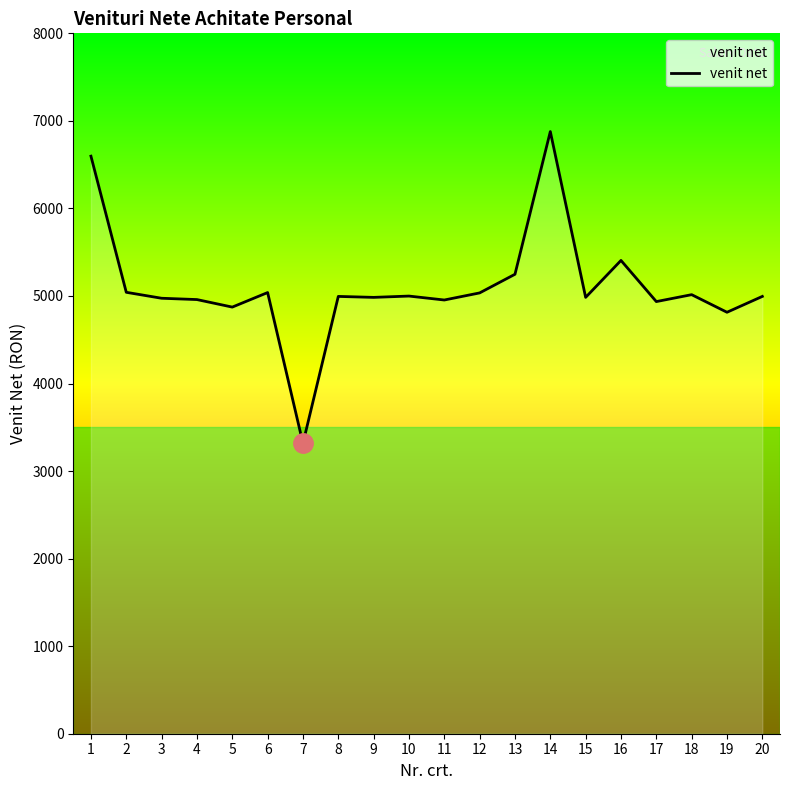

Which category has the highest value across all series?

14